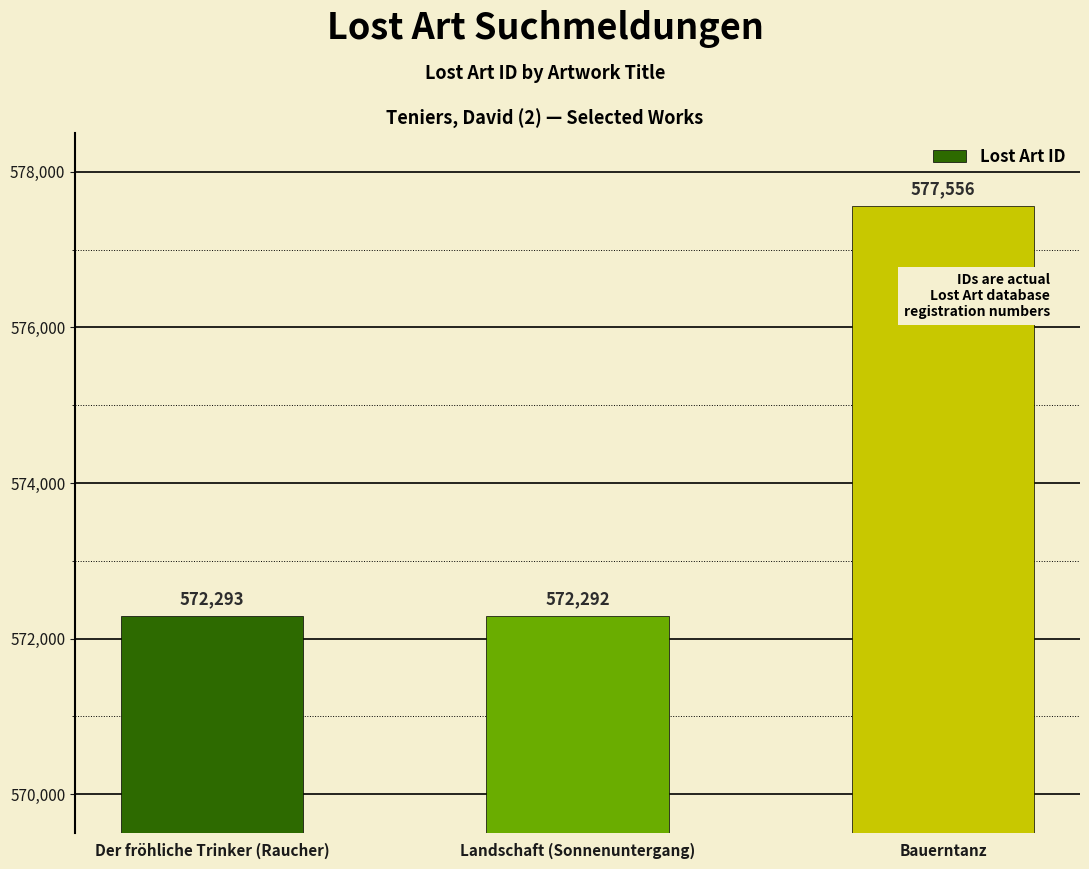

Reading left to right, transcribe all the data shown in this chart.

Der fröhliche Trinker (Raucher)=572293	Landschaft (Sonnenuntergang)=572292	Bauerntanz=577556